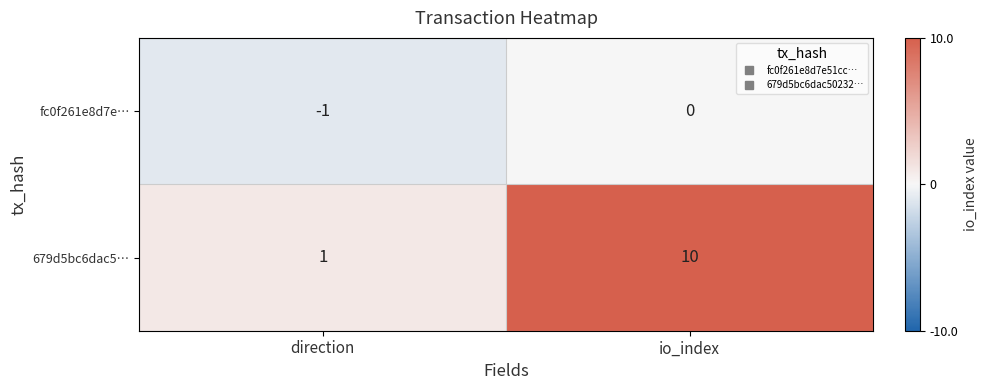

Which label corresponds to the smallest value in the chart?

direction